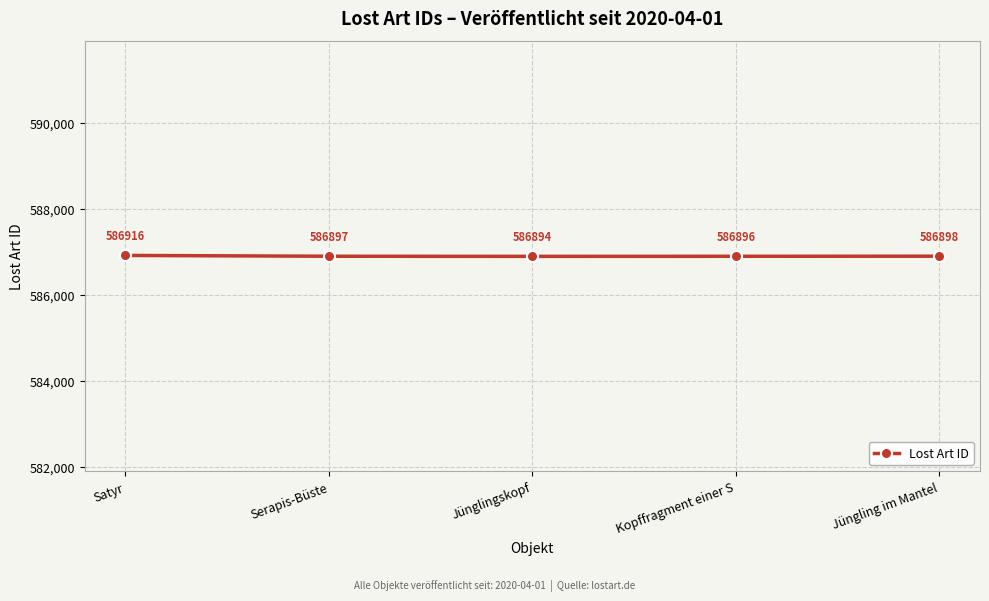

What is the ratio of the value at Jünglingskopf to the value at Jüngling im Mantel?

1.0